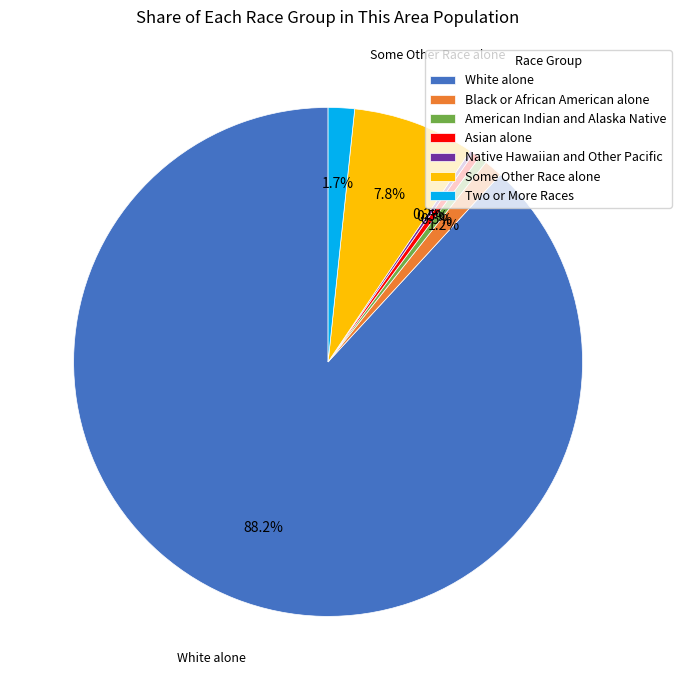

Combined, what portion of the pie is Asian alone and American Indian and Alaska Native?

1.0%